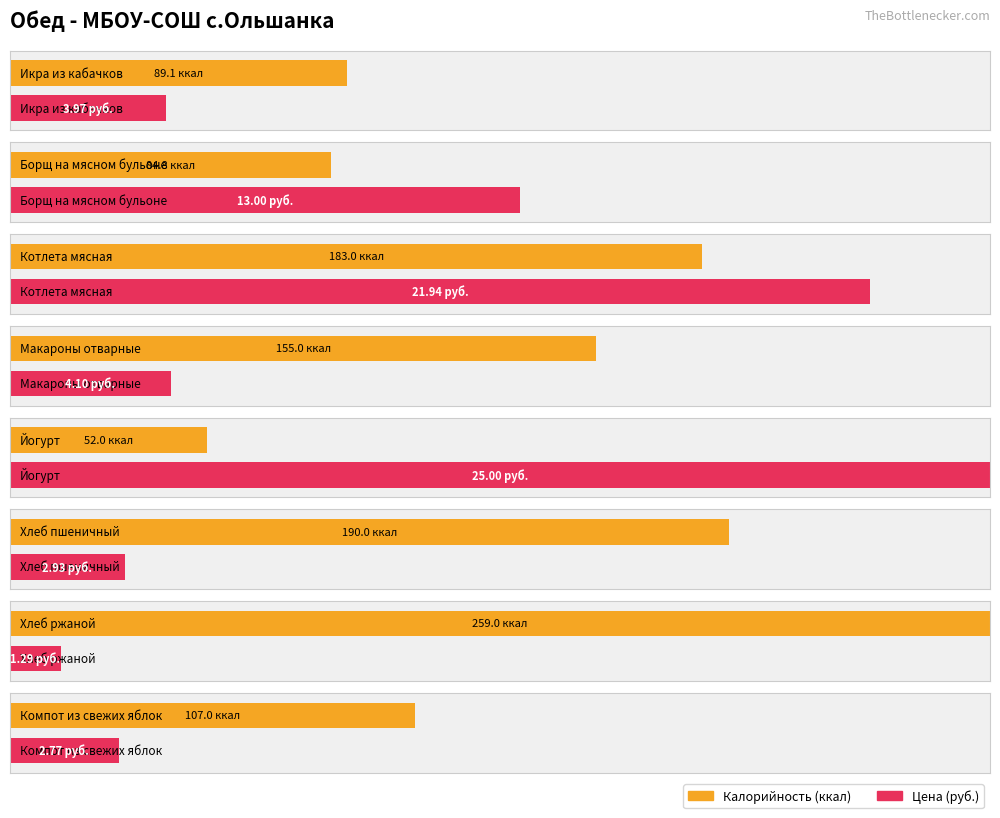

What is the difference between the values at Йогурт and Хлеб ржаной?

207.0